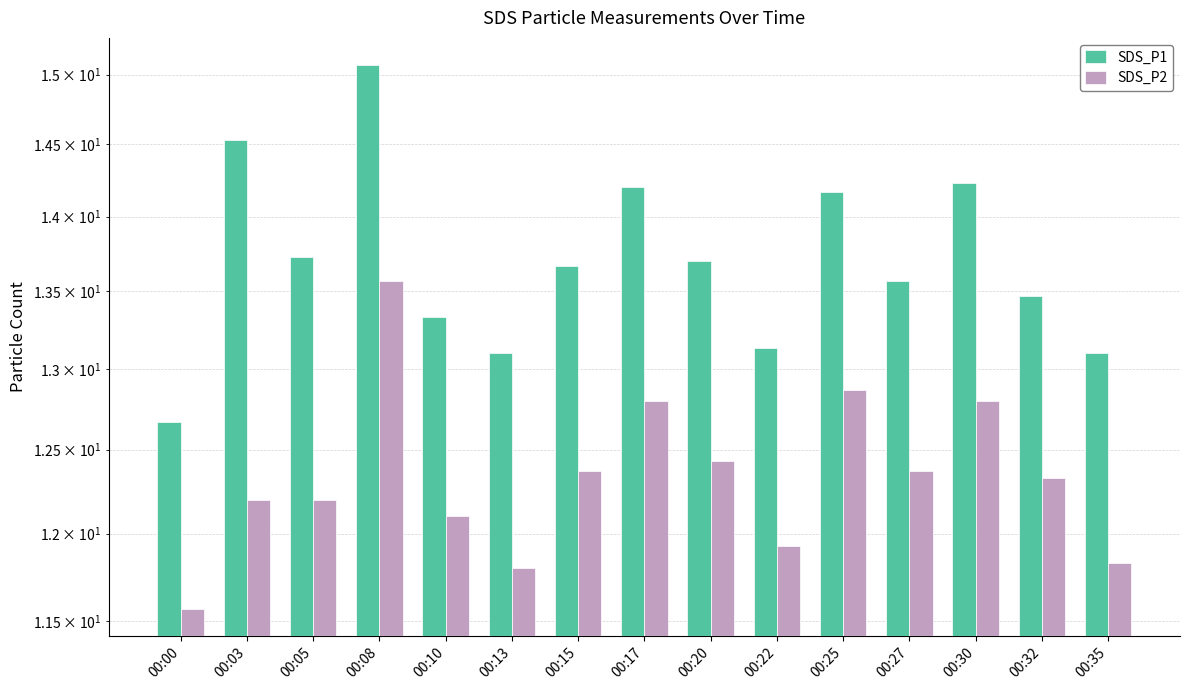

Reading left to right, what are all the values shown in this chart?

SDS_P1: 12.7	14.5	13.7	15.1	13.3	13.1	13.7	14.2	13.7	13.1	14.2	13.6	14.2	13.5	13.1
SDS_P2: 11.6	12.2	12.2	13.6	12.1	11.8	12.4	12.8	12.4	11.9	12.9	12.4	12.8	12.3	11.8